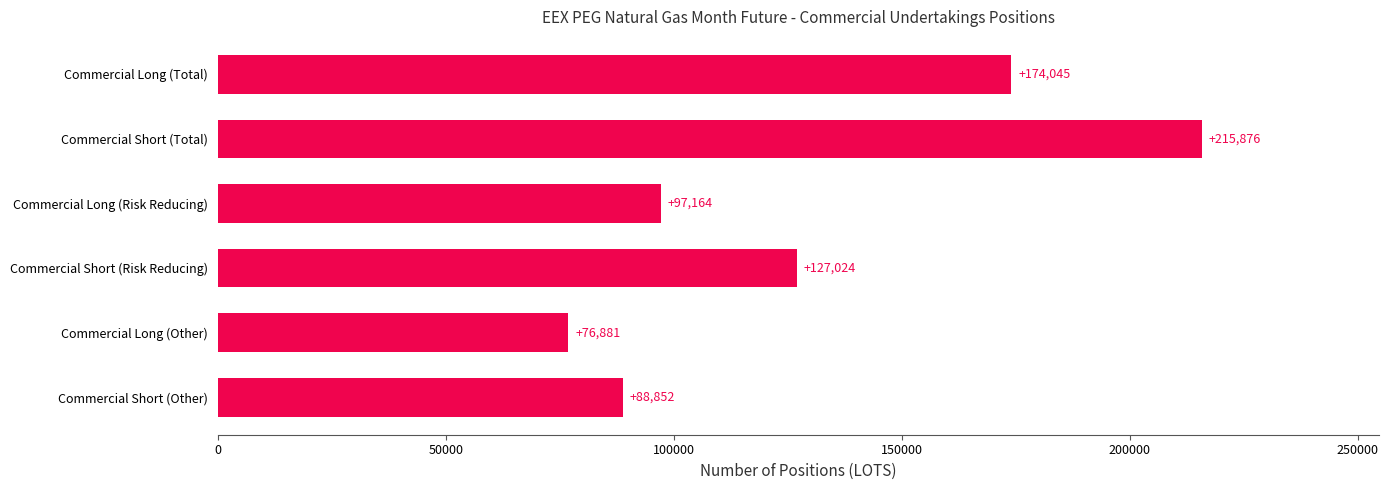

What is the sum of all values?

779842